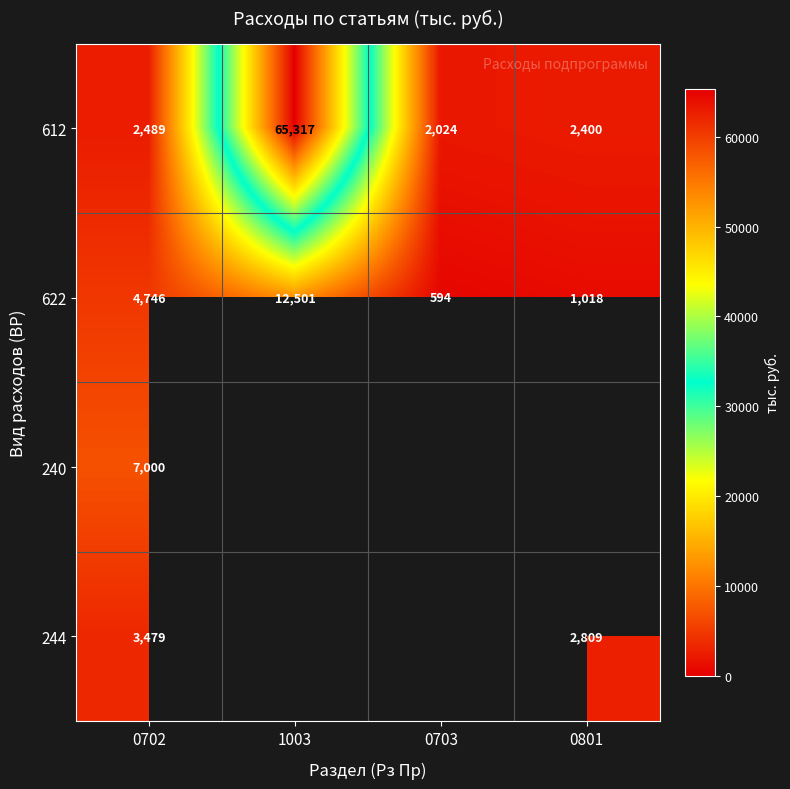

Is it true that 612 equals 3222.8 at 0801?

False